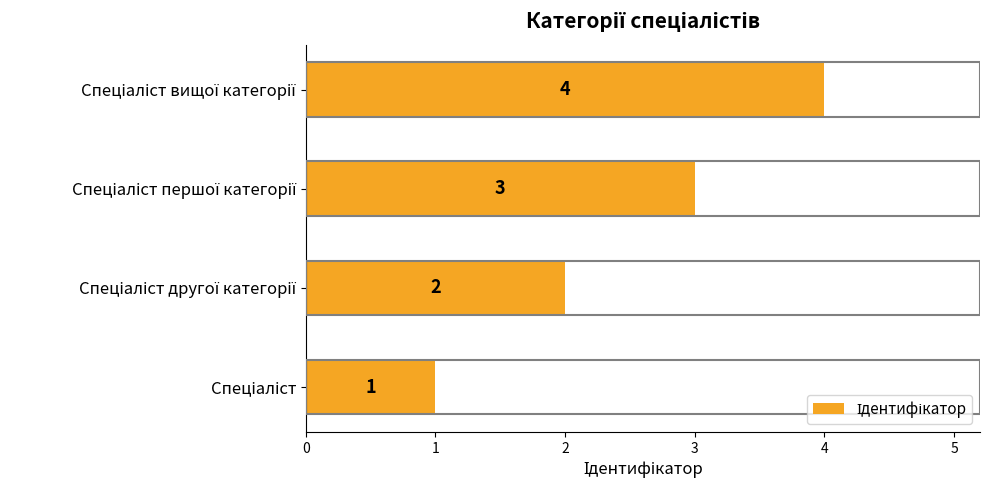

What is the sum of all values?

10